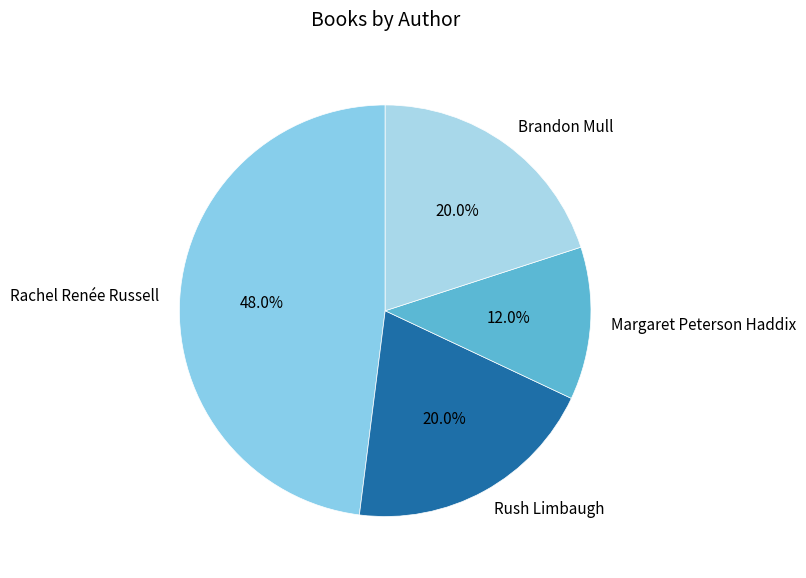

Count the number of slices in the pie.

4